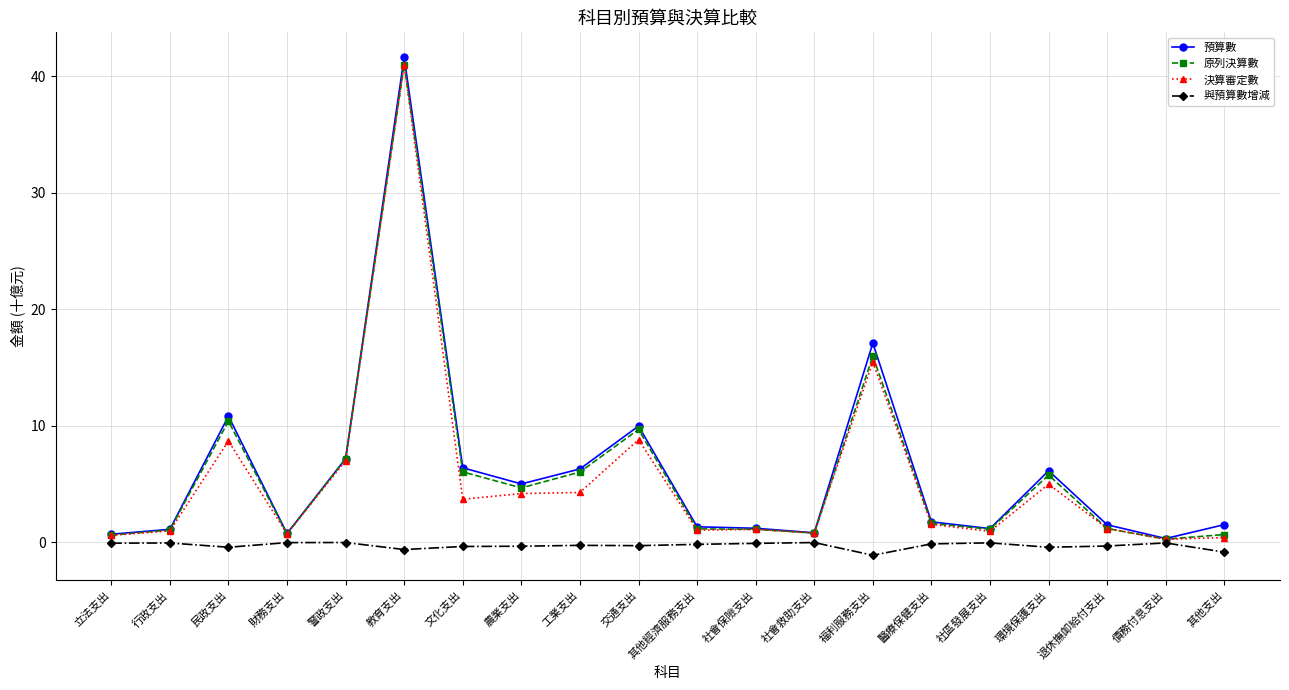

How many distinct data groups are displayed?

4